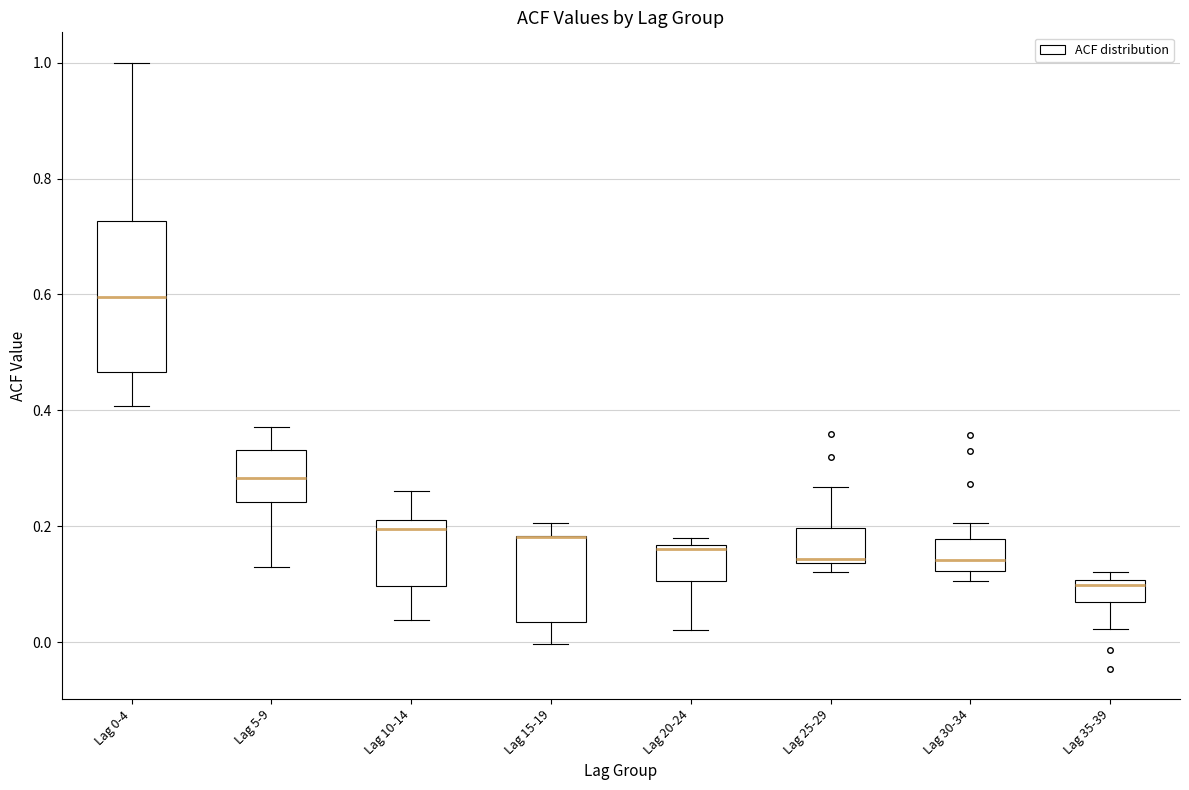

Reading left to right, transcribe this box plot: for each box, give where its median line is, the range the box spans, and where its two whiskers end, as read against the y-axis. The values are not printed on the chart, so give them approximately, as read against the axis.

Lag 0-4: median 0.60, box 0.46 to 0.72, whiskers 0.40 to 1.00
Lag 5-9: median 0.28, box 0.24 to 0.34, whiskers 0.14 to 0.38
Lag 10-14: median 0.20, box 0.10 to 0.22, whiskers 0.04 to 0.26
Lag 15-19: median 0.18 (drawn on the box's upper edge), box 0.04 to 0.18, whiskers 0.00 to 0.20
Lag 20-24: median 0.16 (just below the box's upper edge), box 0.10 to 0.16, whiskers 0.02 to 0.18
Lag 25-29: median 0.14 (just above the box's lower edge), box 0.14 to 0.20, whiskers 0.12 to 0.26
Lag 30-34: median 0.14, box 0.12 to 0.18, whiskers 0.10 to 0.20
Lag 35-39: median 0.10 (just below the box's upper edge), box 0.06 to 0.10, whiskers 0.02 to 0.12